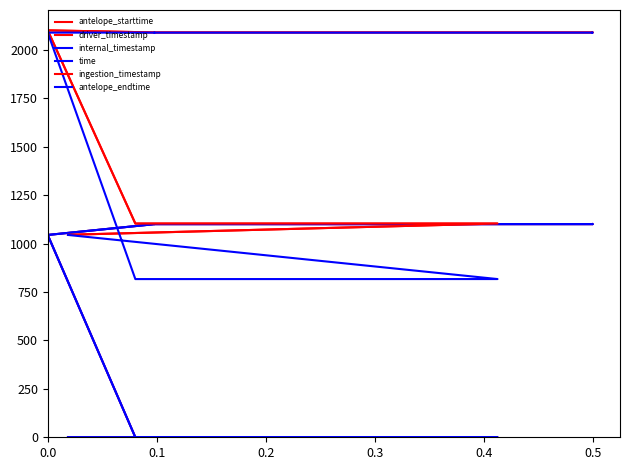

What is the difference between the highest and lowest values at 0.5?

989.3